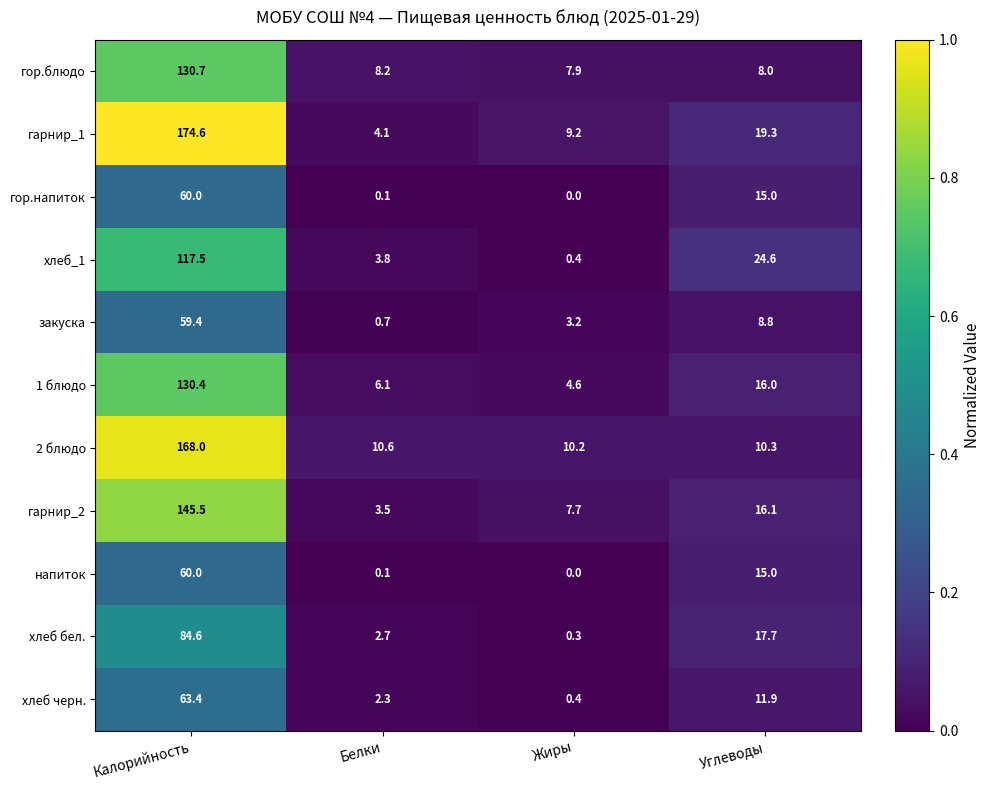

Which category has the highest value across all series?

Калорийность